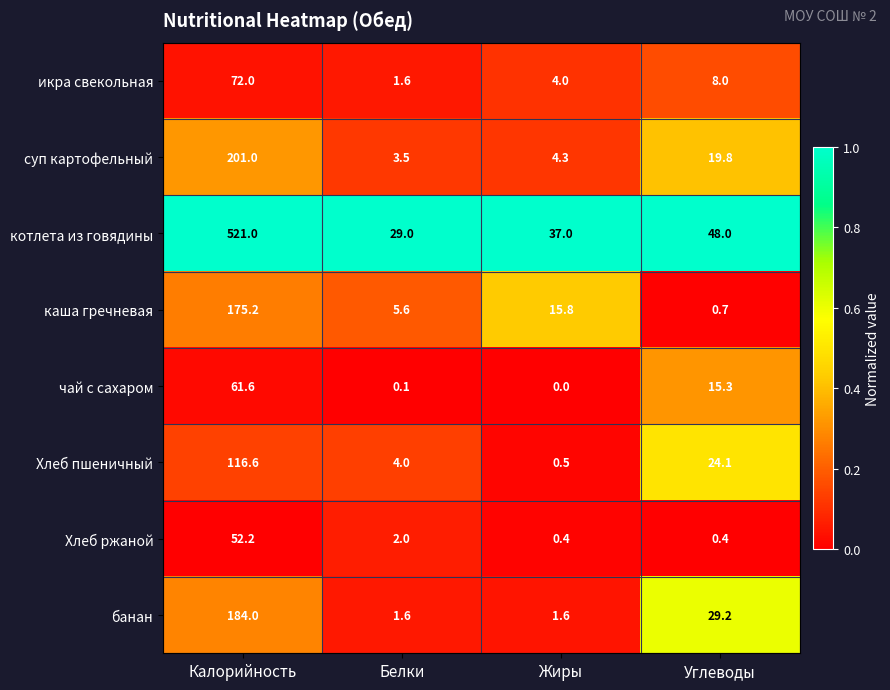

At how many categories does at least one series exceed 0?

4